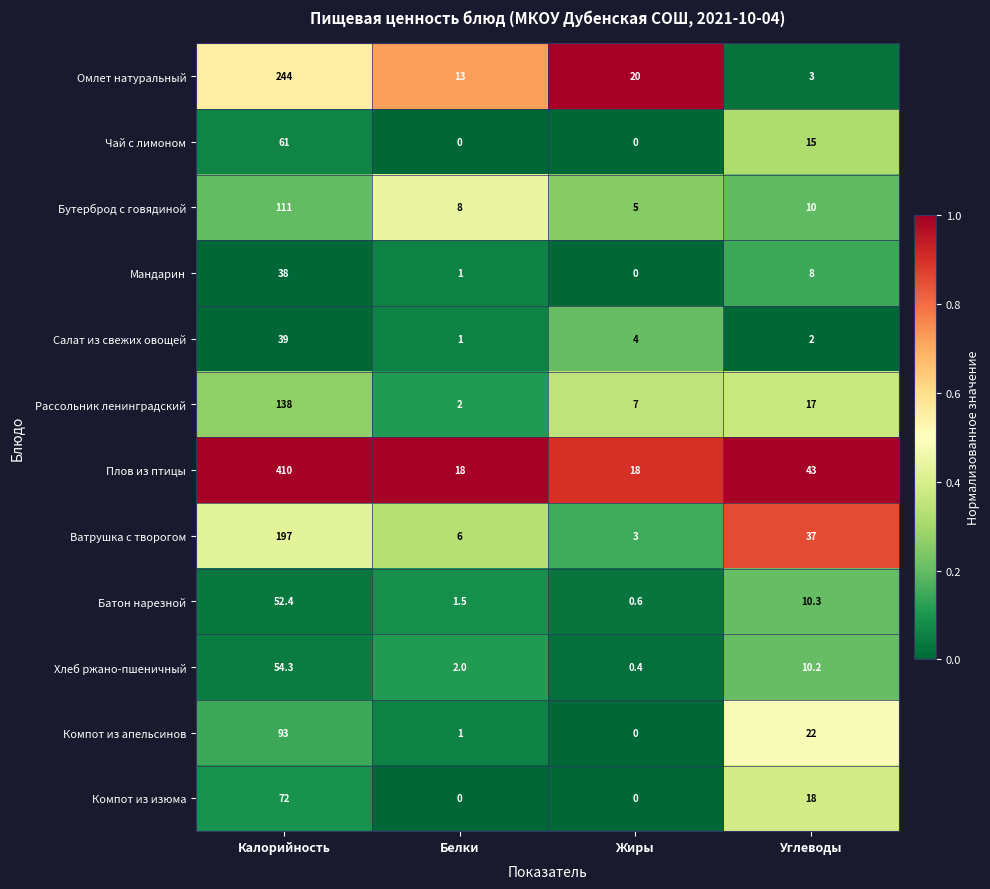

What is the difference between the Салат из свежих овощей values at Белки and Углеводы?

1.0